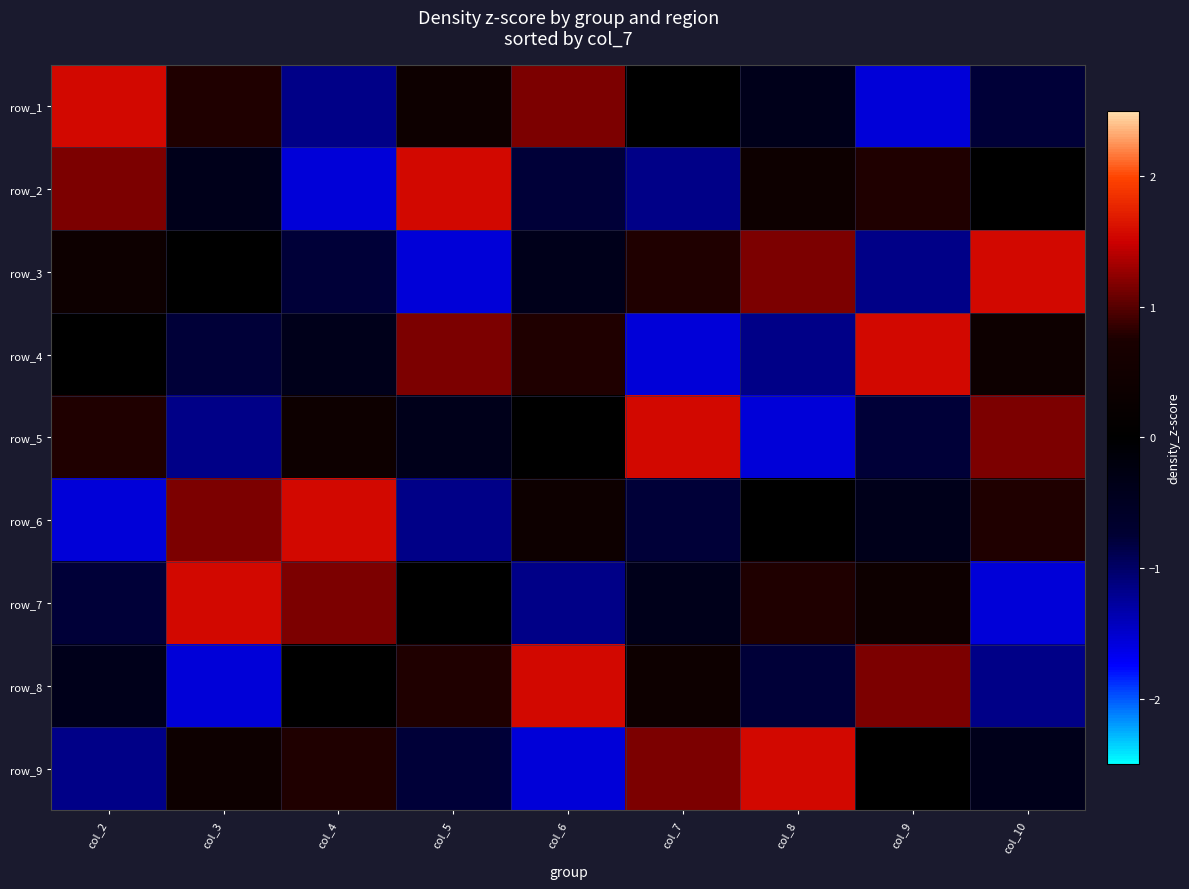

At which label does row_7 reach its minimum?

col_10